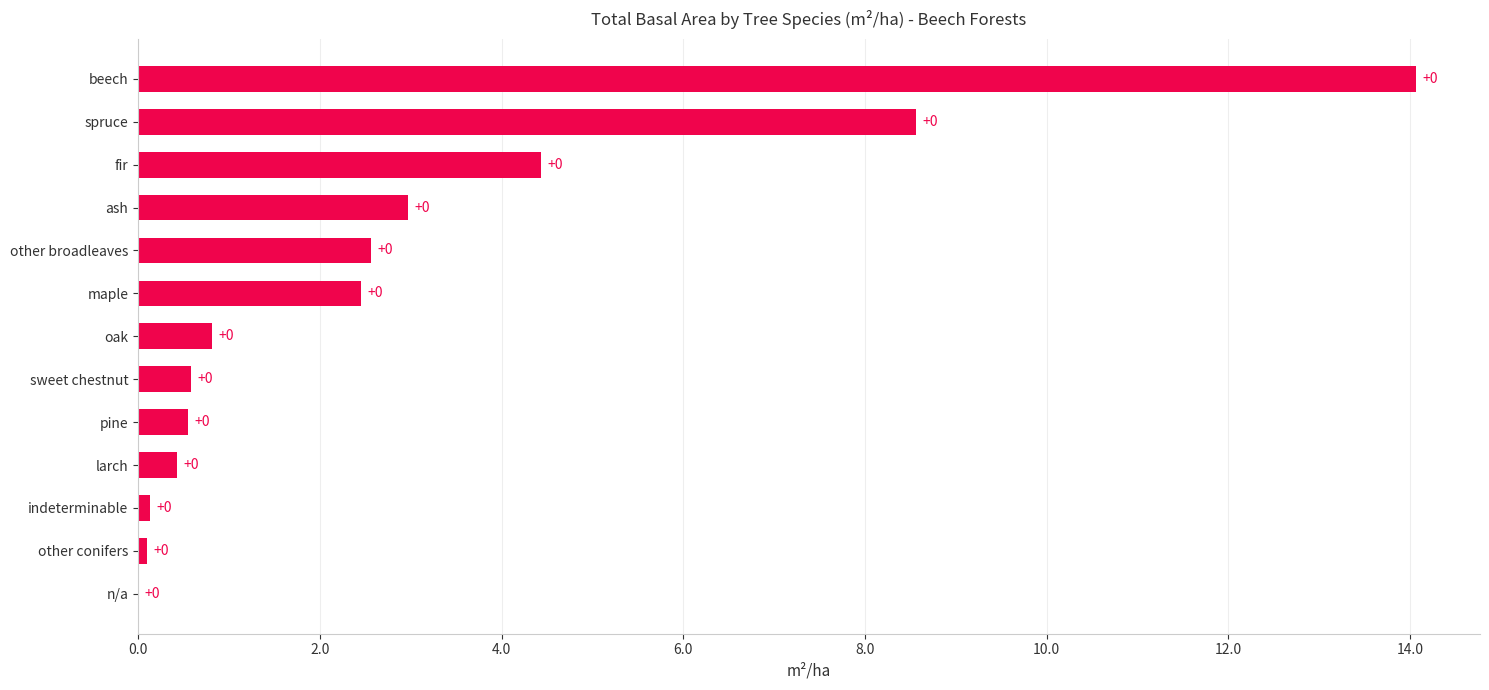

What is the ratio of the value at fir to the value at beech?

0.3